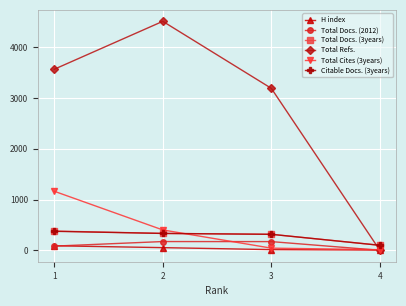

True or false: Citable Docs. (3years) and Total Cites (3years) intersect in this chart.

True